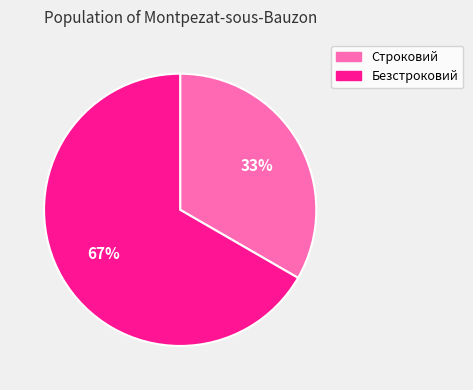

What percentage is the Безстроковий slice, to the nearest percent?

67%